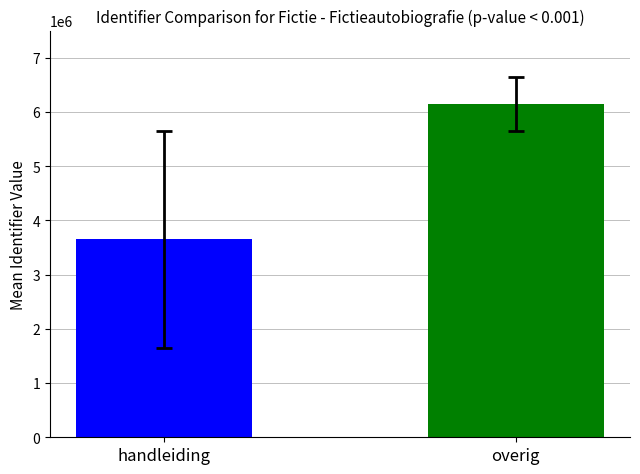

What is the smallest value displayed?

3652202.0